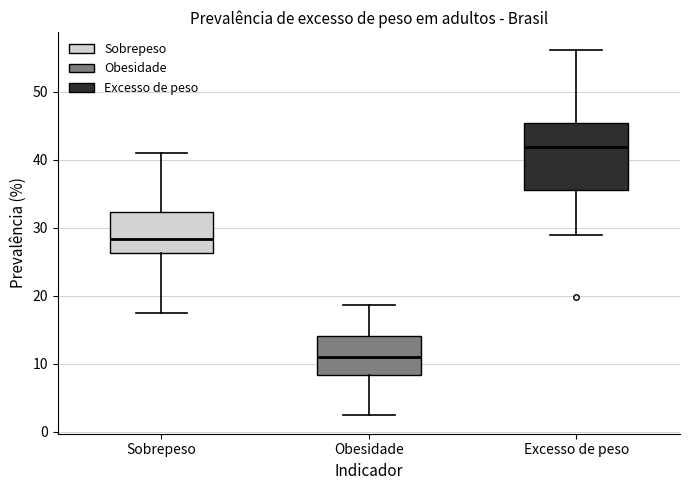

Which box's median line is the lowest?

Obesidade